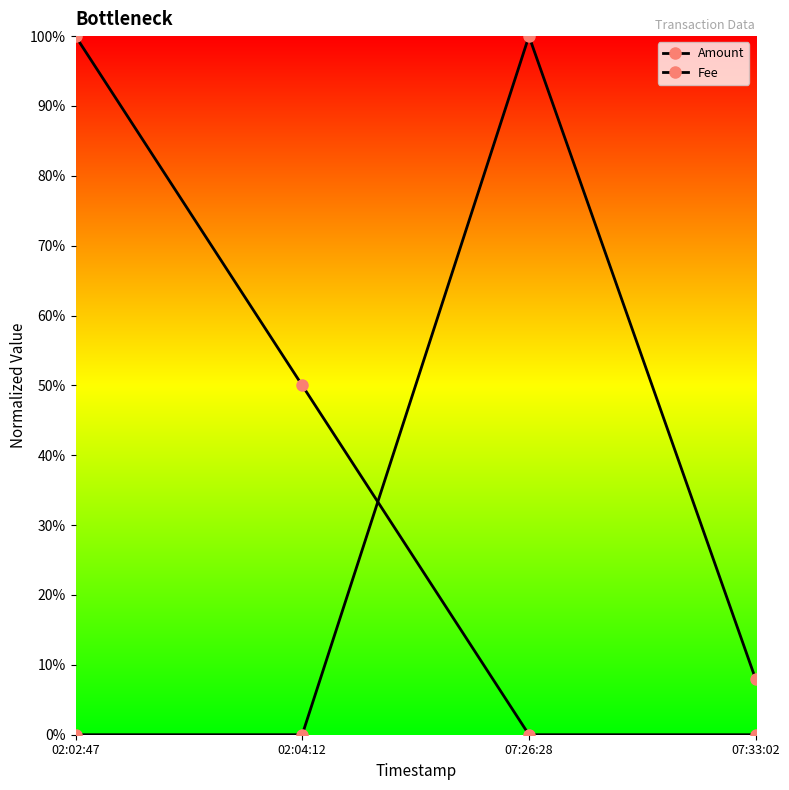

What is the approximate value of Fee at 07:26:28?

1.0